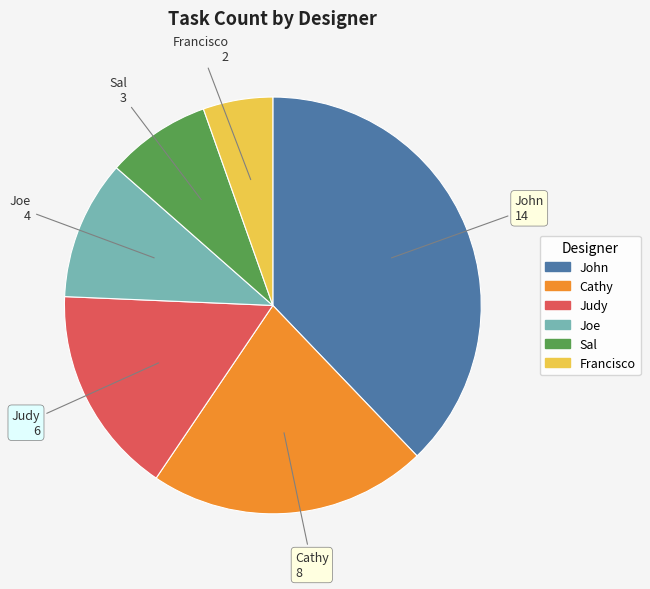

Which slice is the smallest?

Francisco